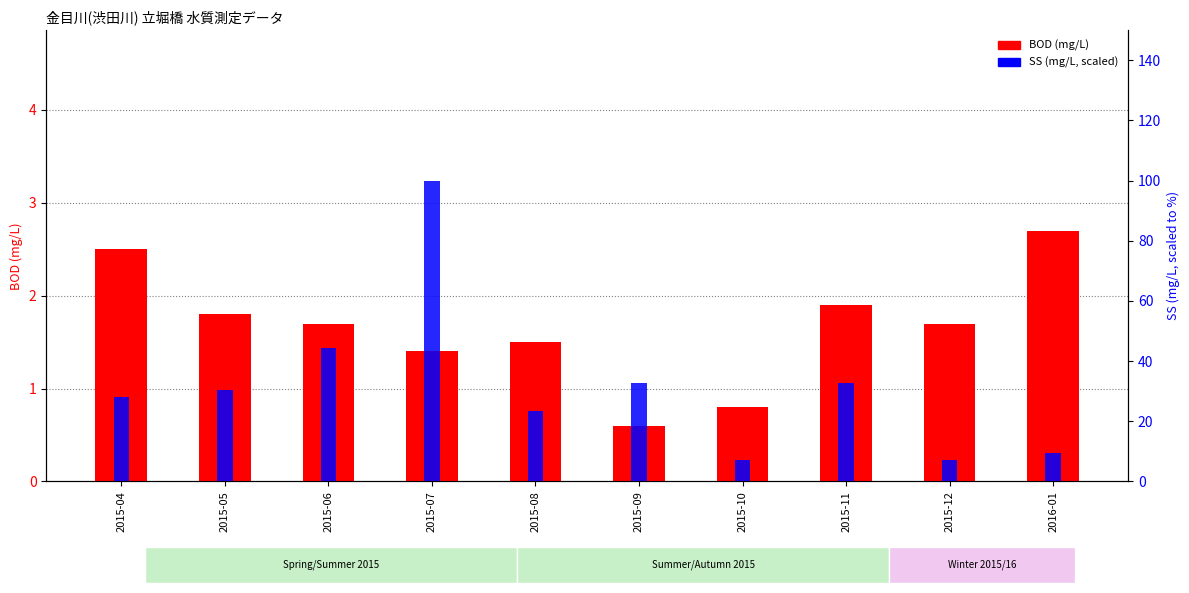

The value of BOD at 2015-12 is 1.7. True or false?

True